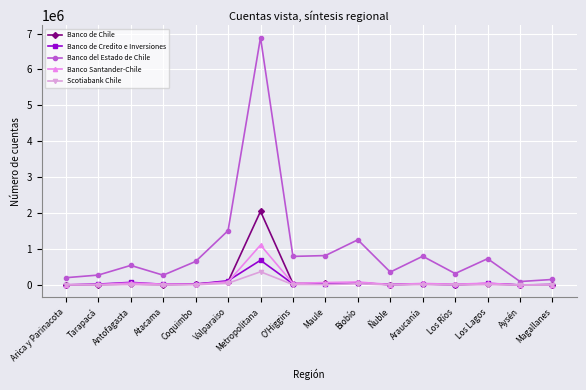

What is the label of the 10th point from the left?

Biobío